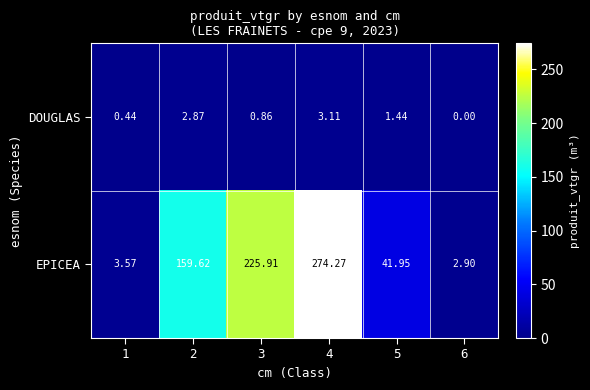

Rank the series at 2 from highest to lowest value.

EPICEA, DOUGLAS